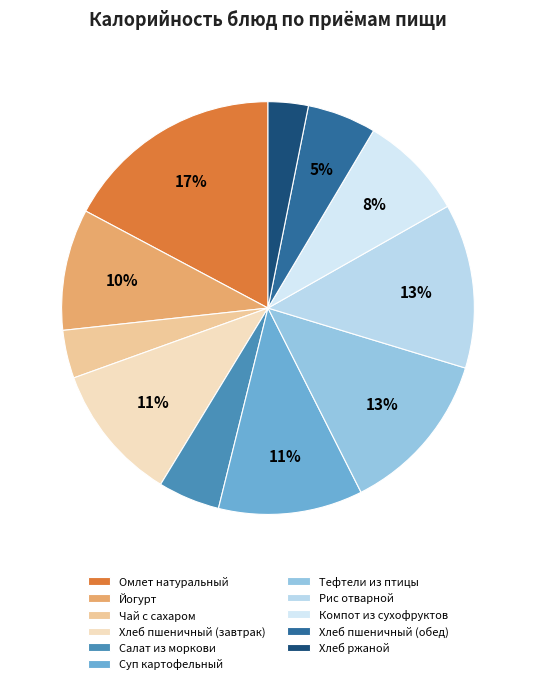

To the nearest percent, what percentage of the pie is Рис отварной?

13%